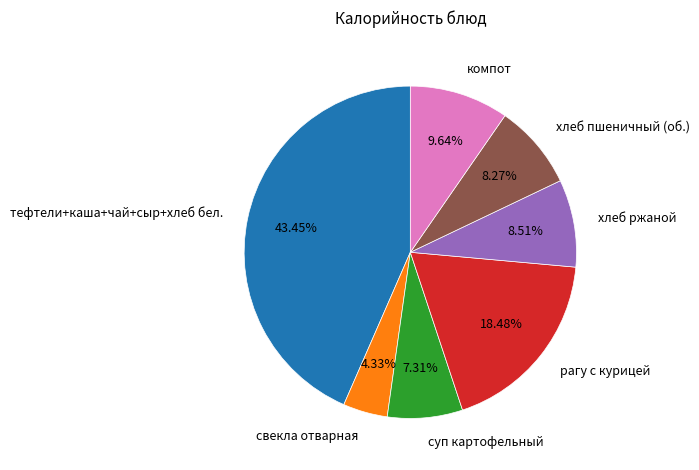

Which slice is the smallest?

свекла отварная